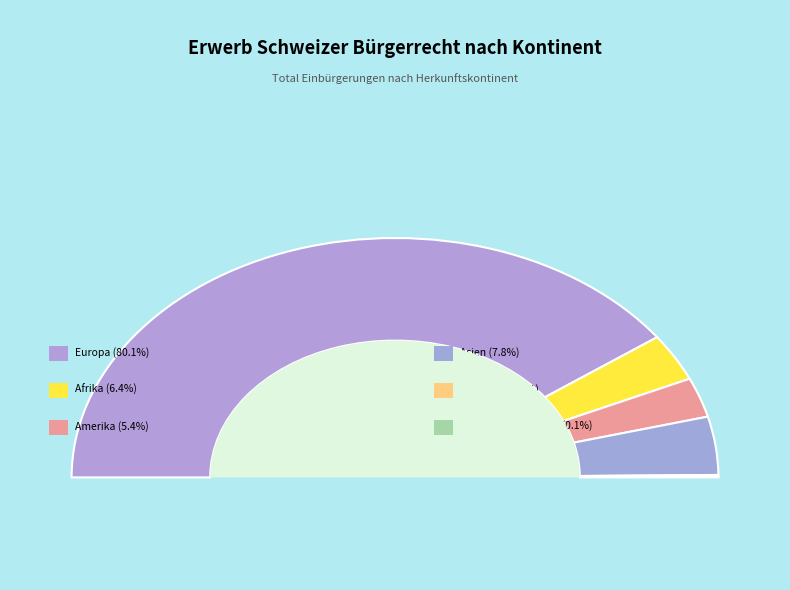

Is it true that Europa is 67% of the pie?

False